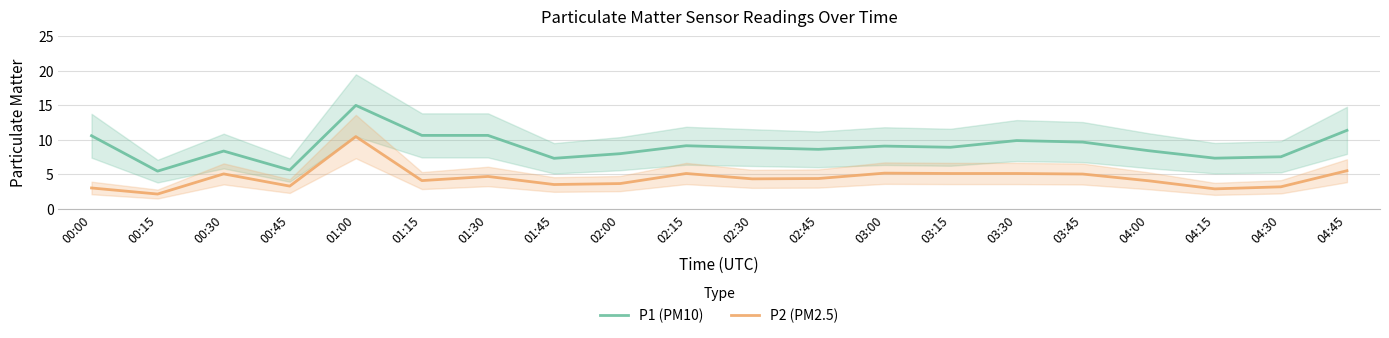

True or false: P1 (PM10) and P2 (PM2.5) intersect in this chart.

False